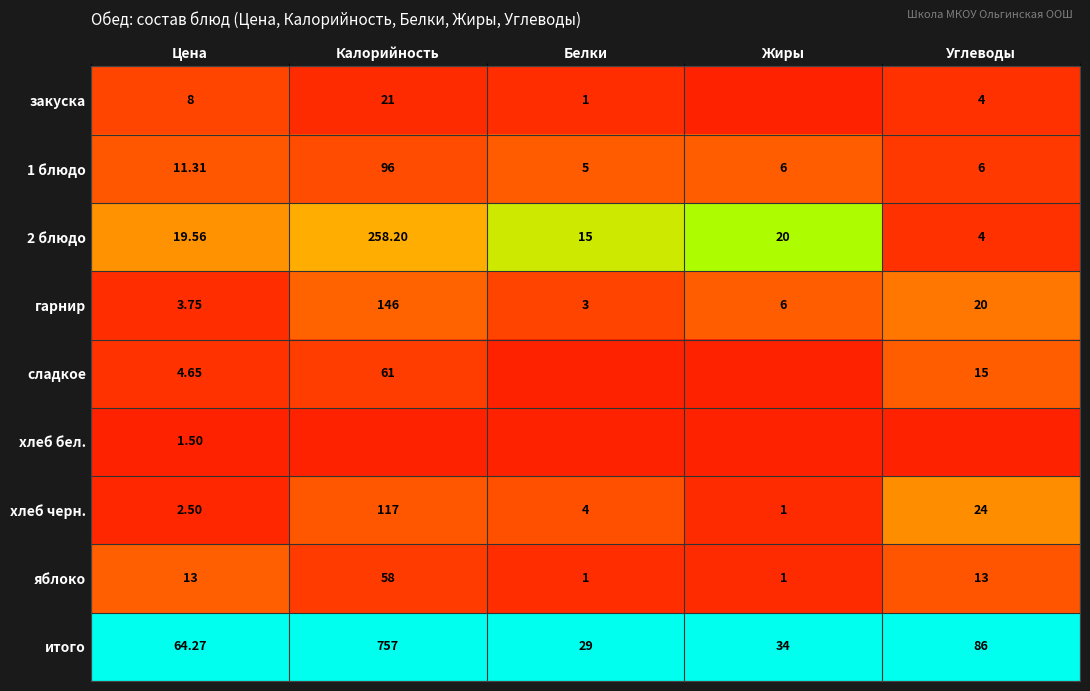

True or false: 2 блюдо has a value of 0.1 at Калорийность.

False